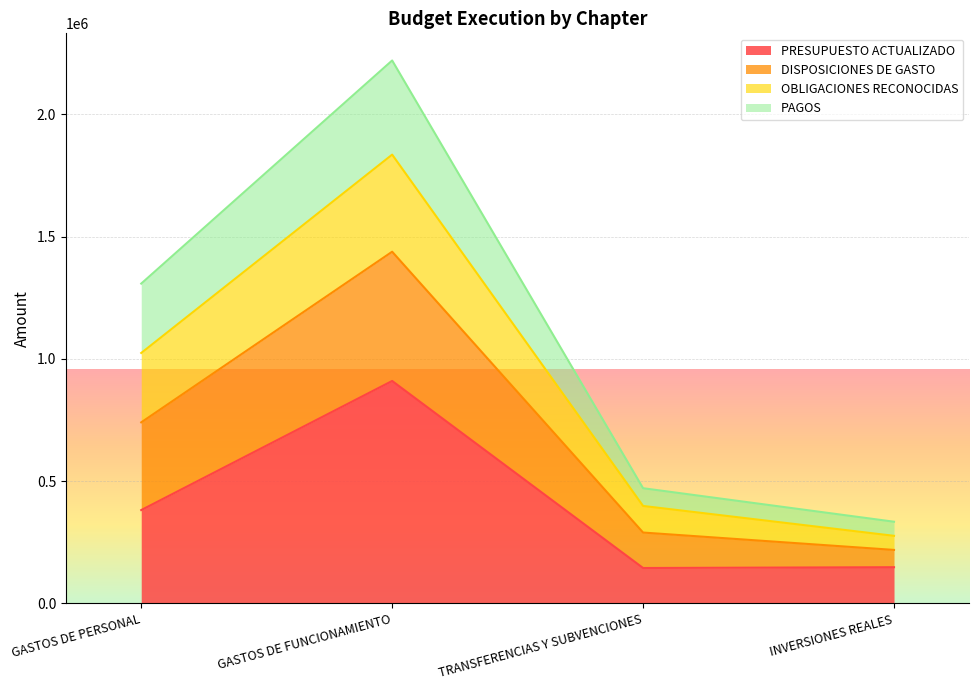

Which label corresponds to the smallest value in the chart?

TRANSFERENCIAS Y SUBVENCIONES